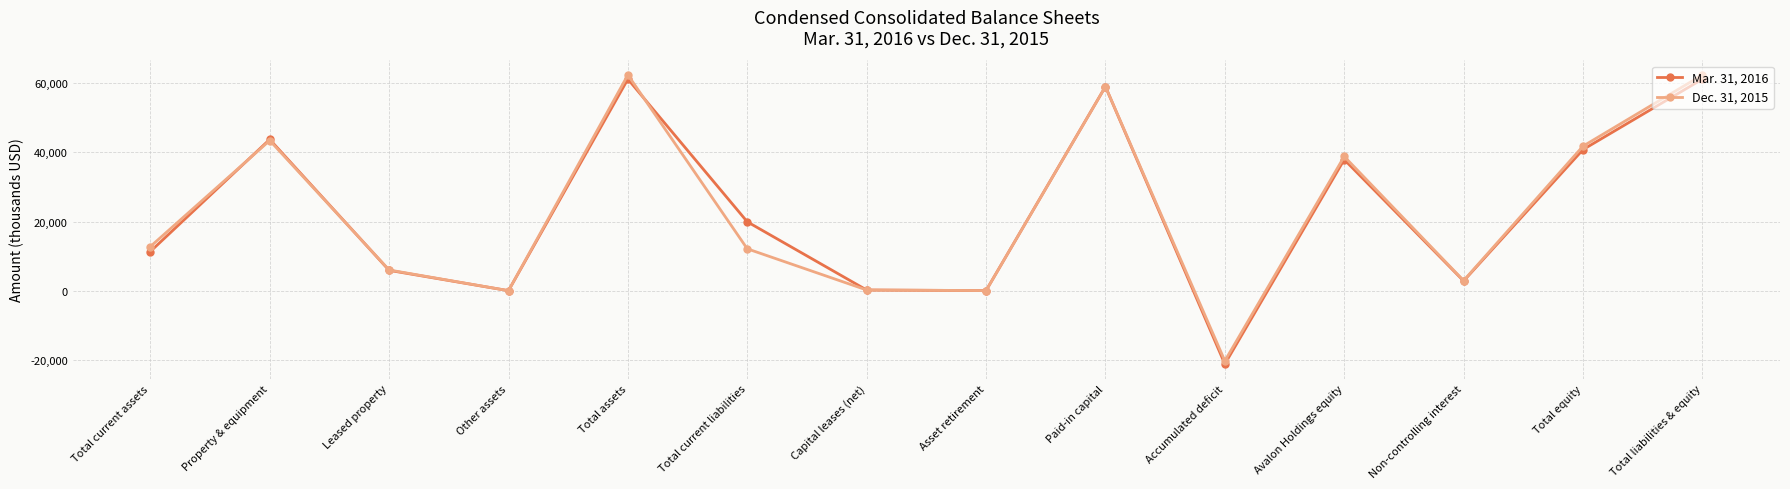

What is the highest value of the Dec. 31, 2015 series?

62302